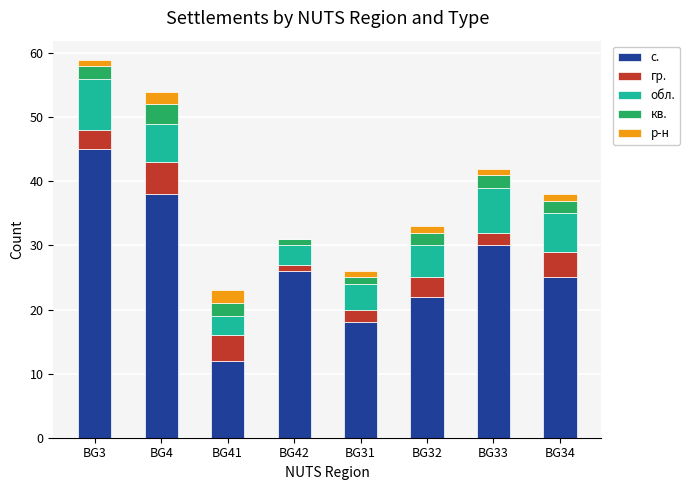

At which category is the sum across all series the highest?

BG3